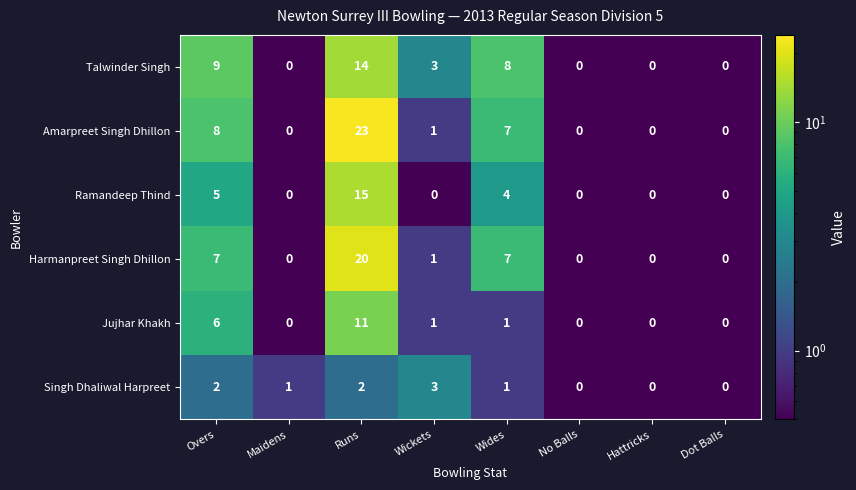

At Overs, list the series in order from smallest to largest.

Singh Dhaliwal Harpreet, Ramandeep Thind, Jujhar Khakh, Harmanpreet Singh Dhillon, Amarpreet Singh Dhillon, Talwinder Singh